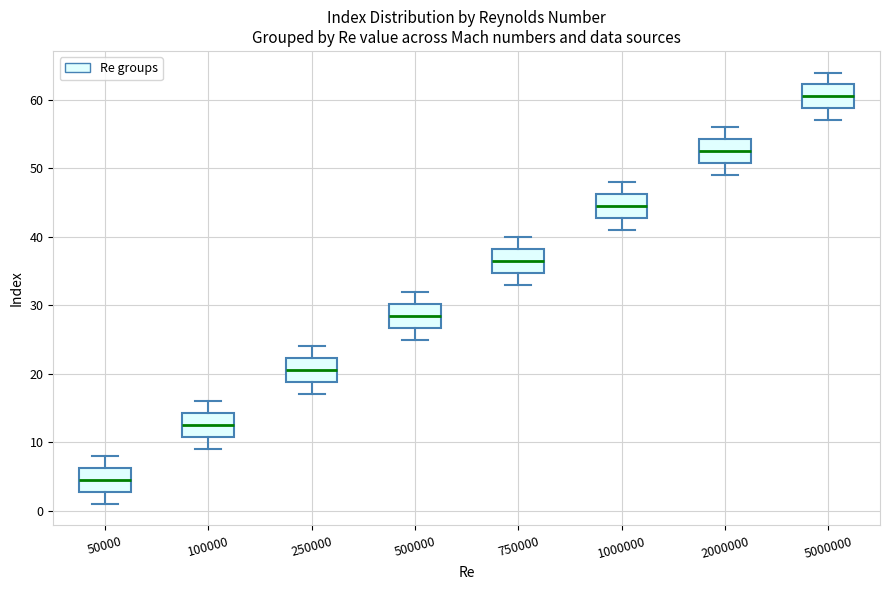

Reading left to right, read every box against the y-axis: the position of its median line, the range the box covers, and the ends of its whiskers. The values are not printed on the chart, so give them approximately, as read against the axis.

50000: median 5, box 3 to 6, whiskers 1 to 8
100000: median 13, box 11 to 14, whiskers 9 to 16
250000: median 21, box 19 to 22, whiskers 17 to 24
500000: median 29, box 27 to 30, whiskers 25 to 32
750000: median 37, box 35 to 38, whiskers 33 to 40
1000000: median 45, box 43 to 46, whiskers 41 to 48
2000000: median 53, box 51 to 54, whiskers 49 to 56
5000000: median 61, box 59 to 62, whiskers 57 to 64